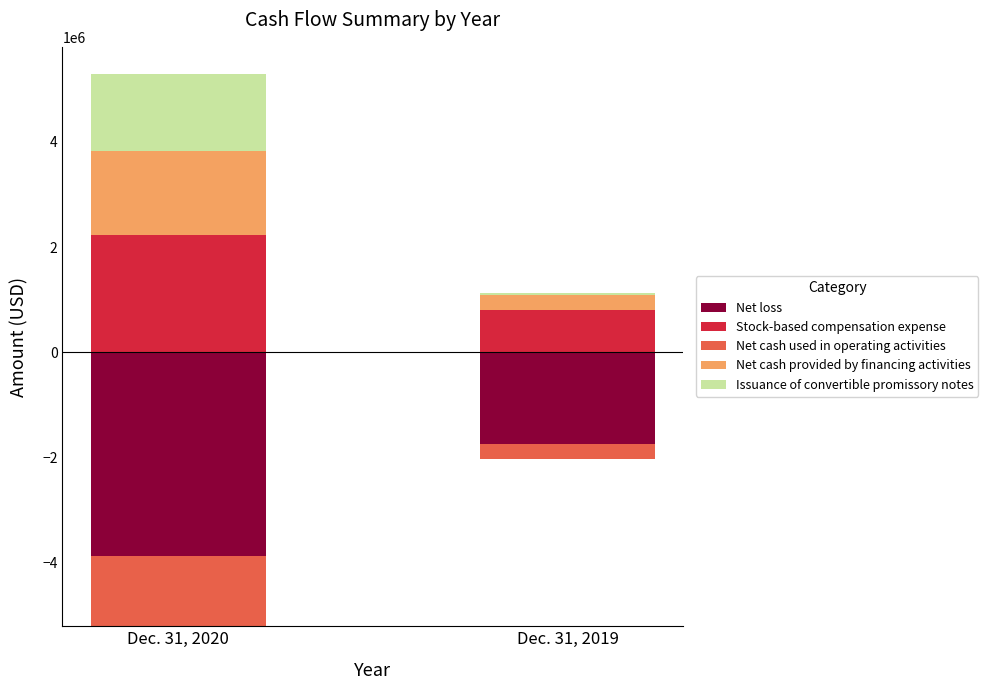

What are all the series names shown in the legend?

Net loss, Stock-based compensation expense, Net cash used in operating activities, Net cash provided by financing activities, Issuance of convertible promissory notes